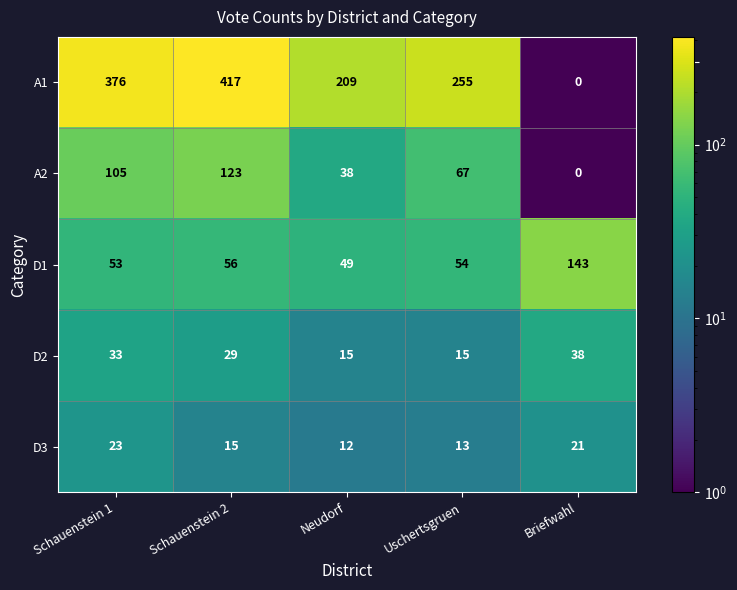

What is the difference between the maximum and minimum values in the D1 series?

94